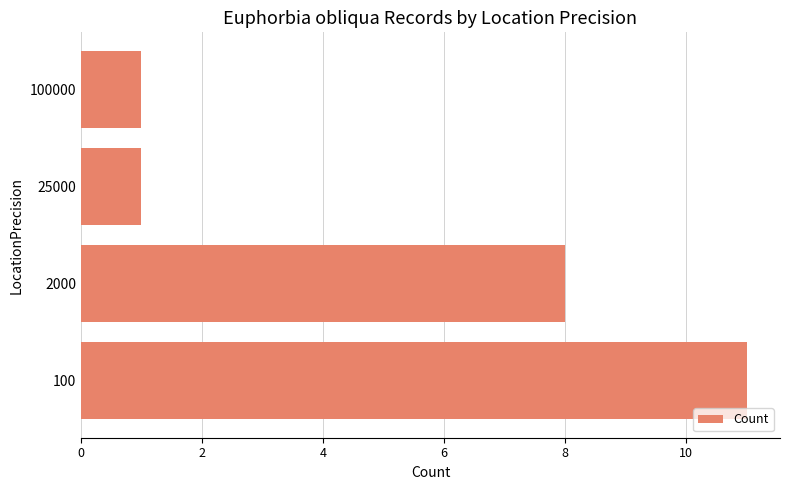

Reading bottom to top, what are all the values shown in this chart?

100=11	2000=8	25000=1	100000=1